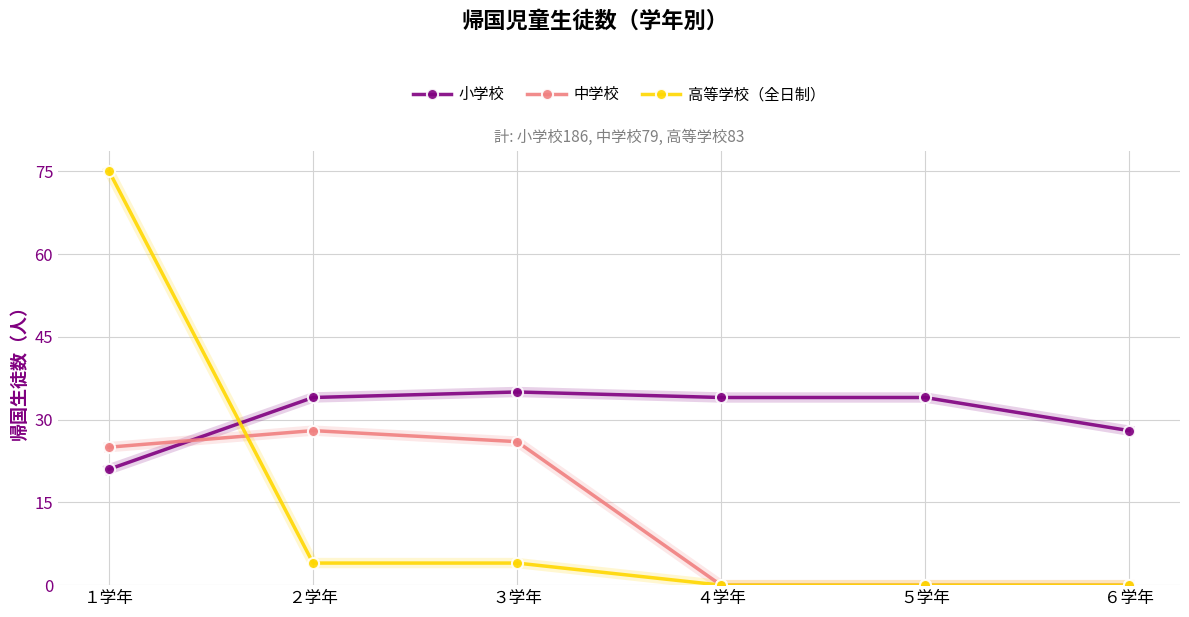

The 中学校 series shows 26 at ３学年. True or false?

True